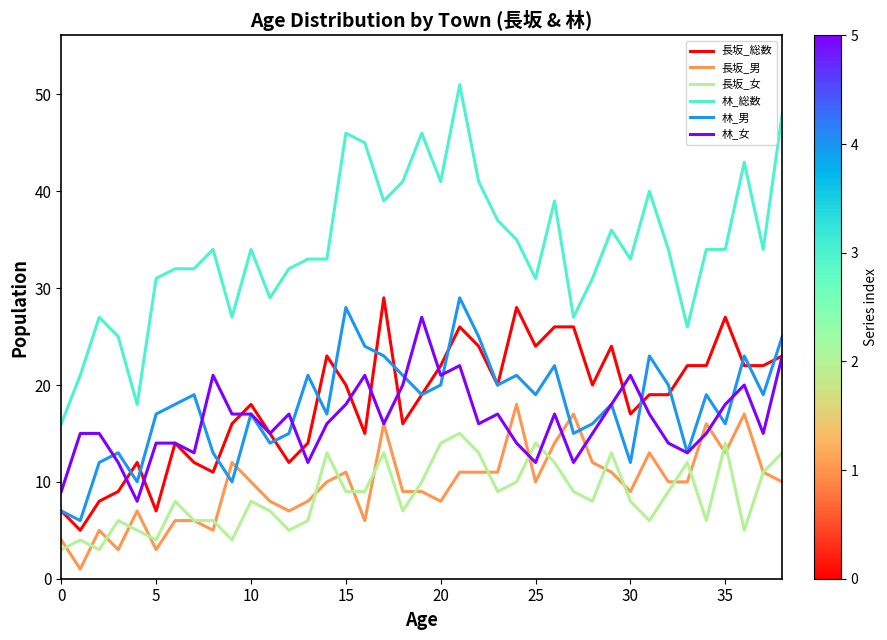

Which series has the widest spread of values?

林_総数